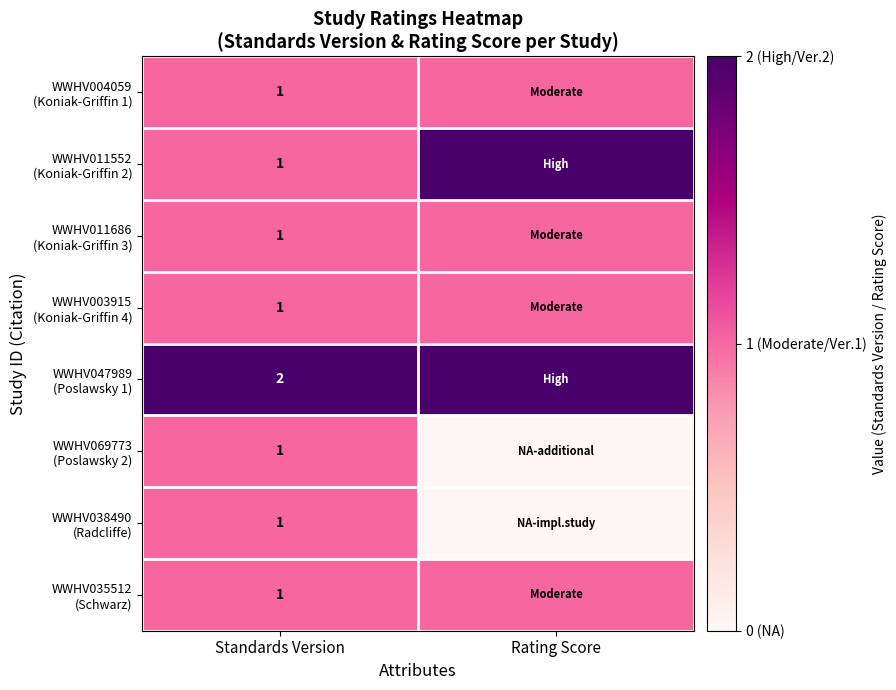

How many categories are shown in the chart?

2